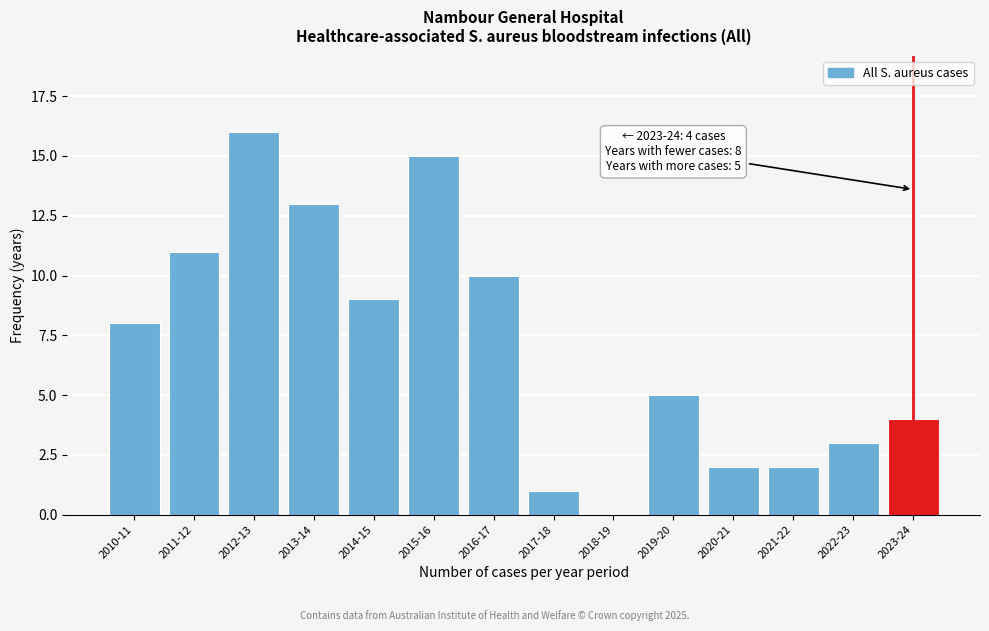

Reading right to left, list all the values displayed in this chart.

2023-24=4	2022-23=3	2021-22=2	2020-21=2	2019-20=5	2018-19=0	2017-18=1	2016-17=10	2015-16=15	2014-15=9	2013-14=13	2012-13=16	2011-12=11	2010-11=8